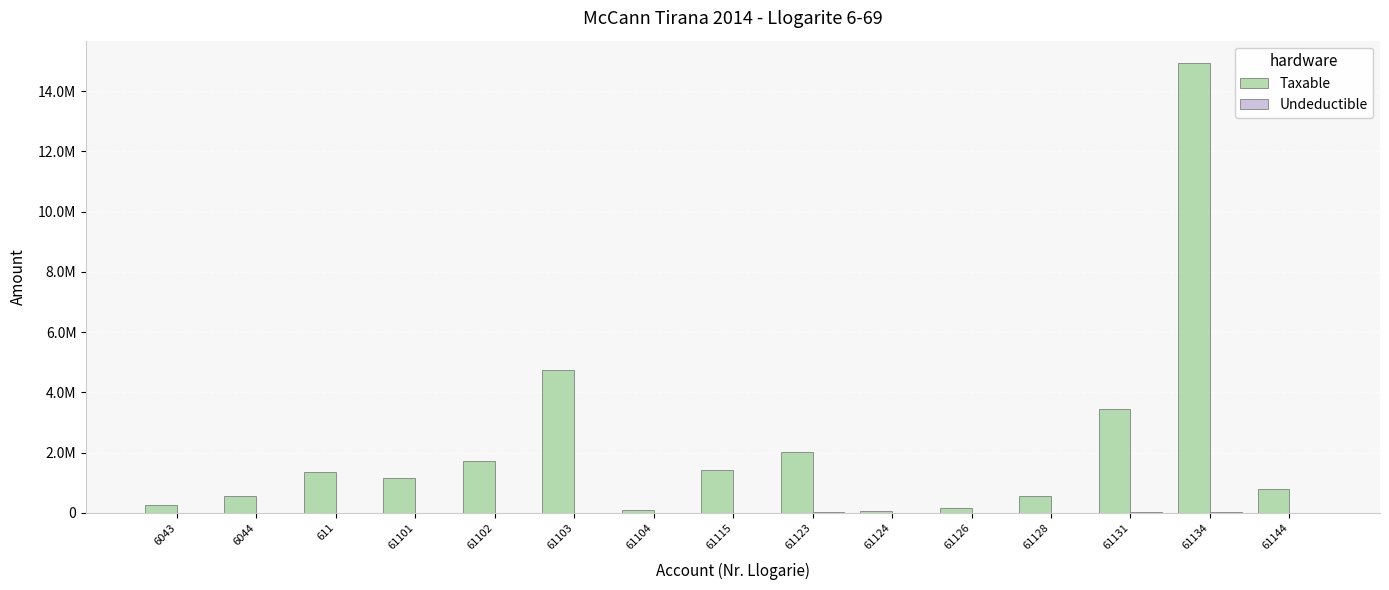

Is it true that Taxable equals 902323.5 at 61128?

False